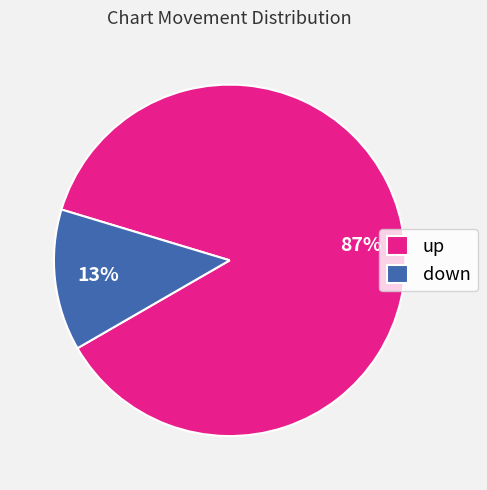

Between down and up, which is larger?

up